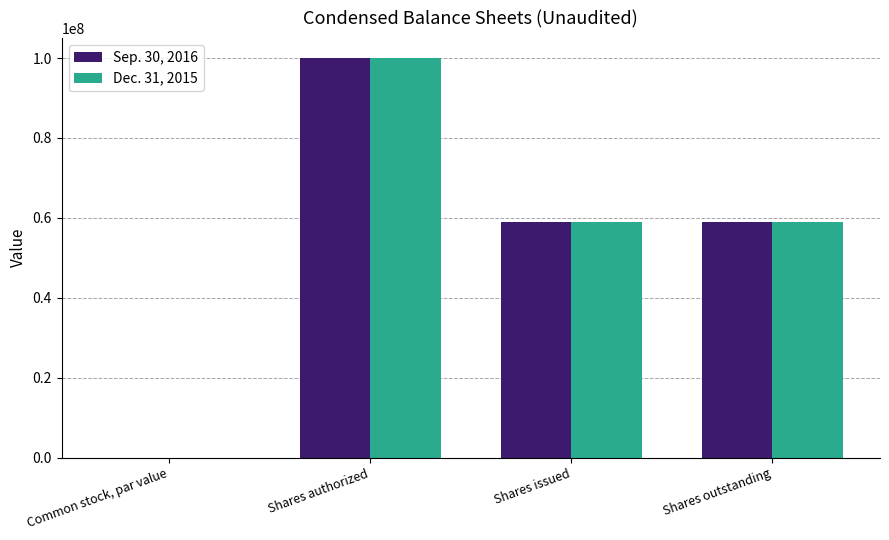

At which category does the chart reach its peak across all series?

Shares authorized